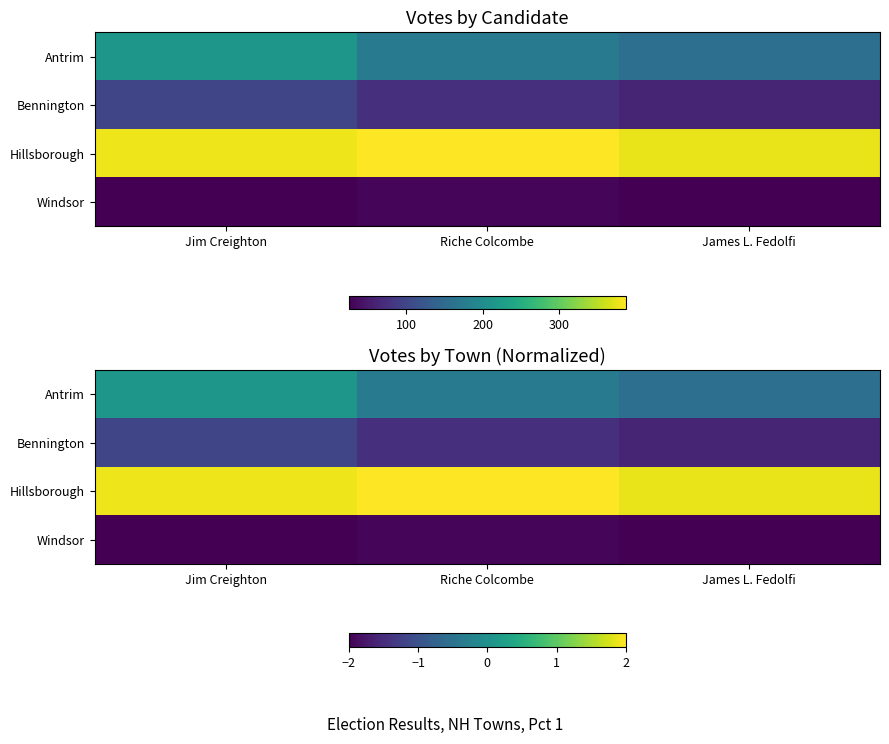

At which category is the sum across all series the highest?

Jim Creighton